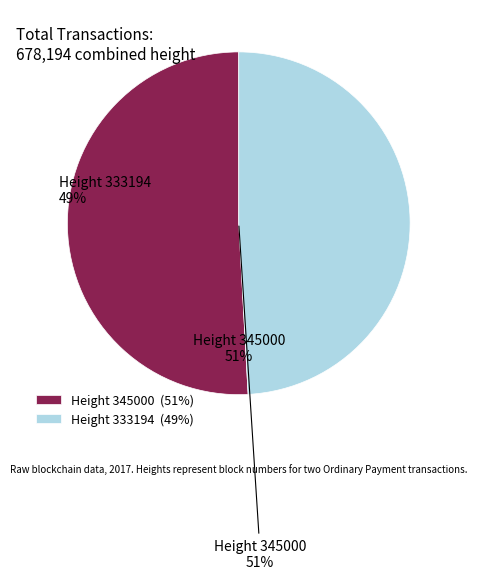

Is it true that 333194 is 49% of the pie?

True